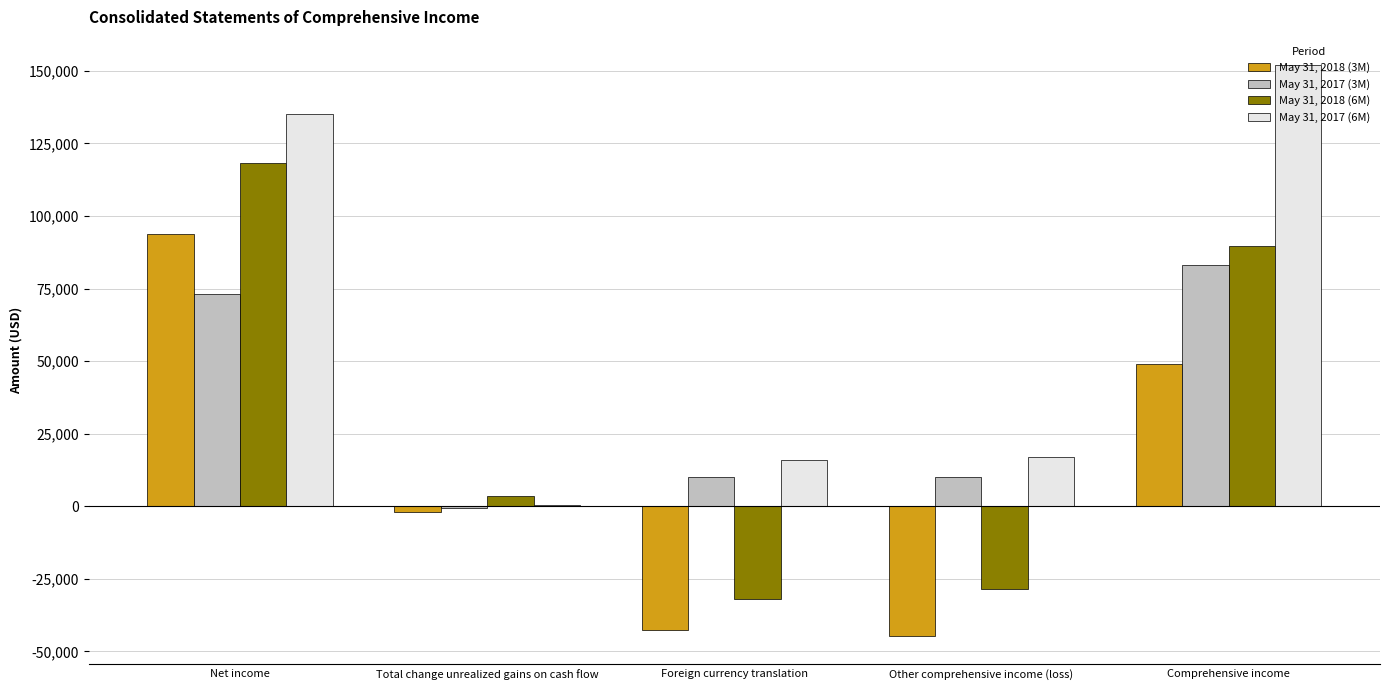

What is the spread (max minus min) of values at Total change unrealized gains on cash flow?

5563